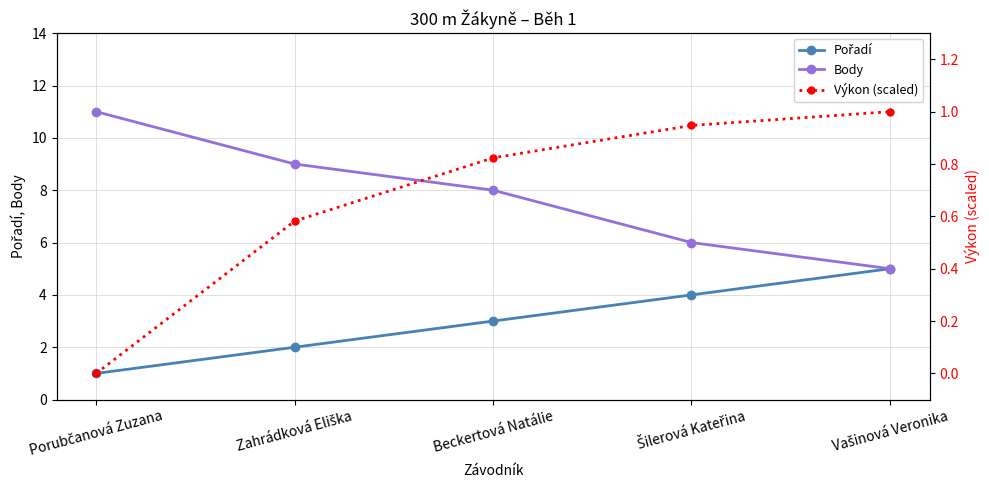

What is the difference between the highest and lowest values at Porubčanová Zuzana?

11.0